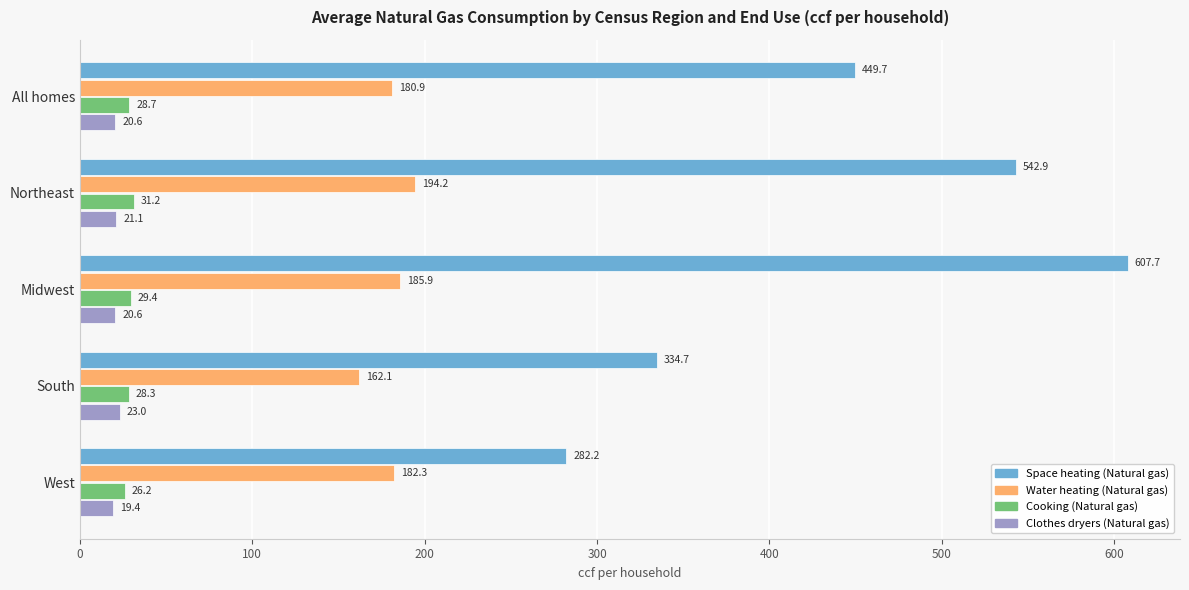

What is the maximum value shown in the chart?

607.7